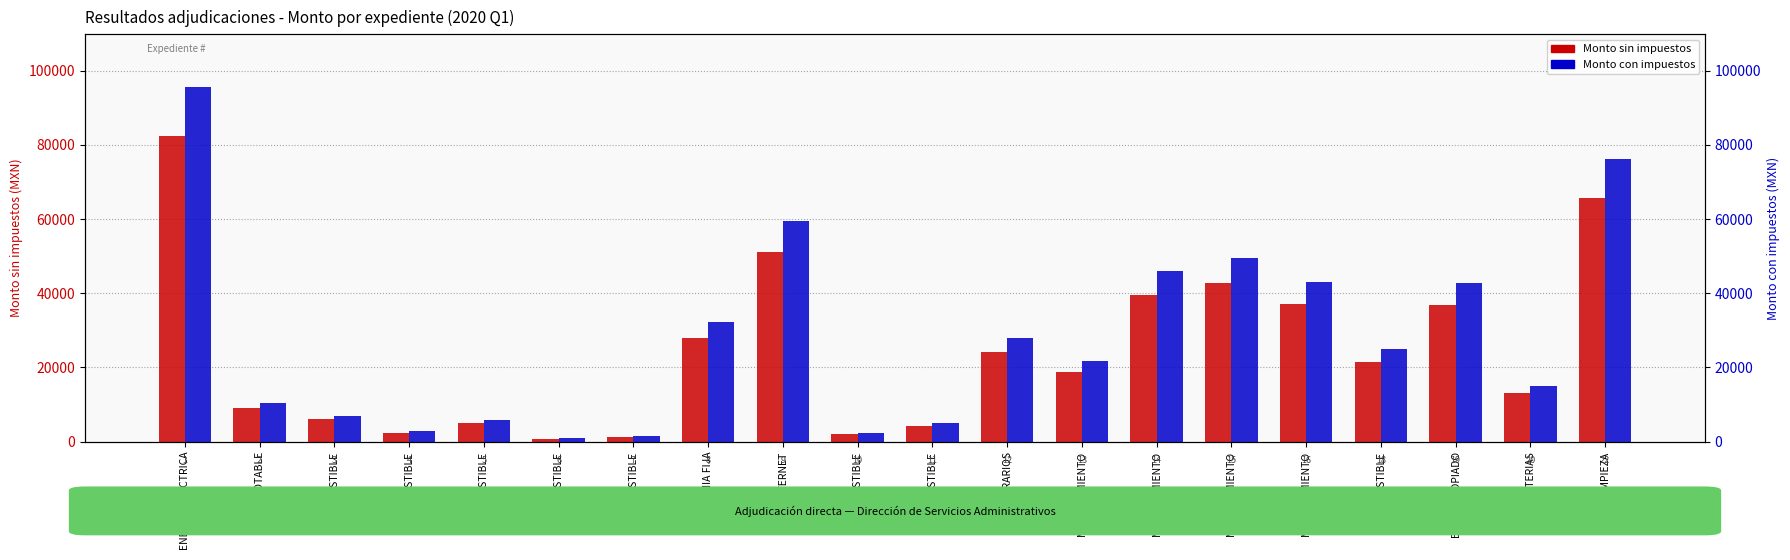

What is the difference between the Monto con impuestos values at COMBUSTIBLE and COMBUSTIBLE?

3477.3